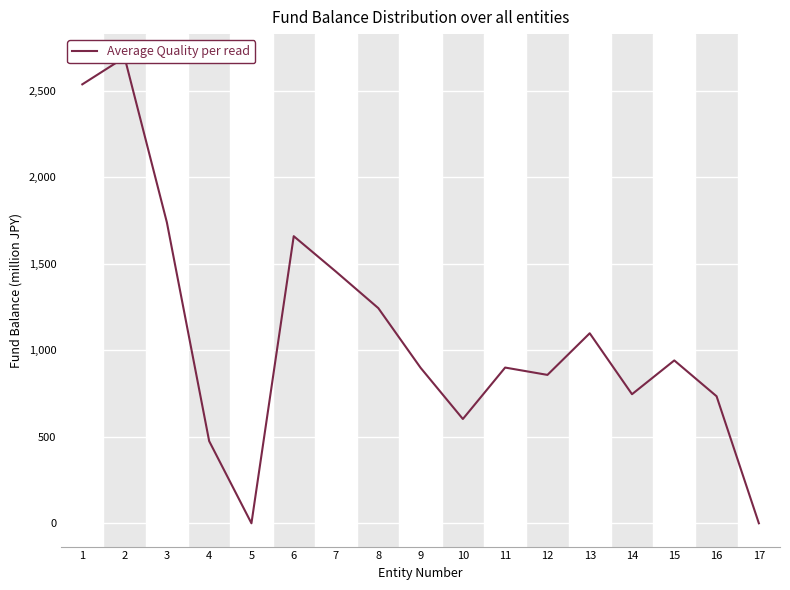

How many categories are shown in the chart?

17